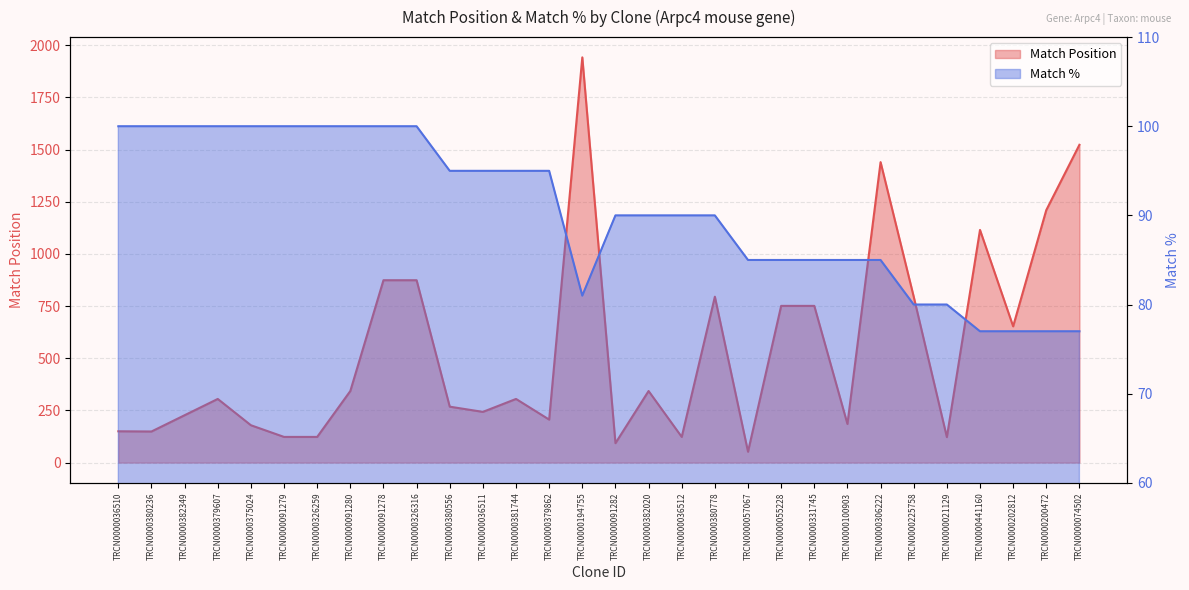

How many data points in Match Position are less than 305?

14